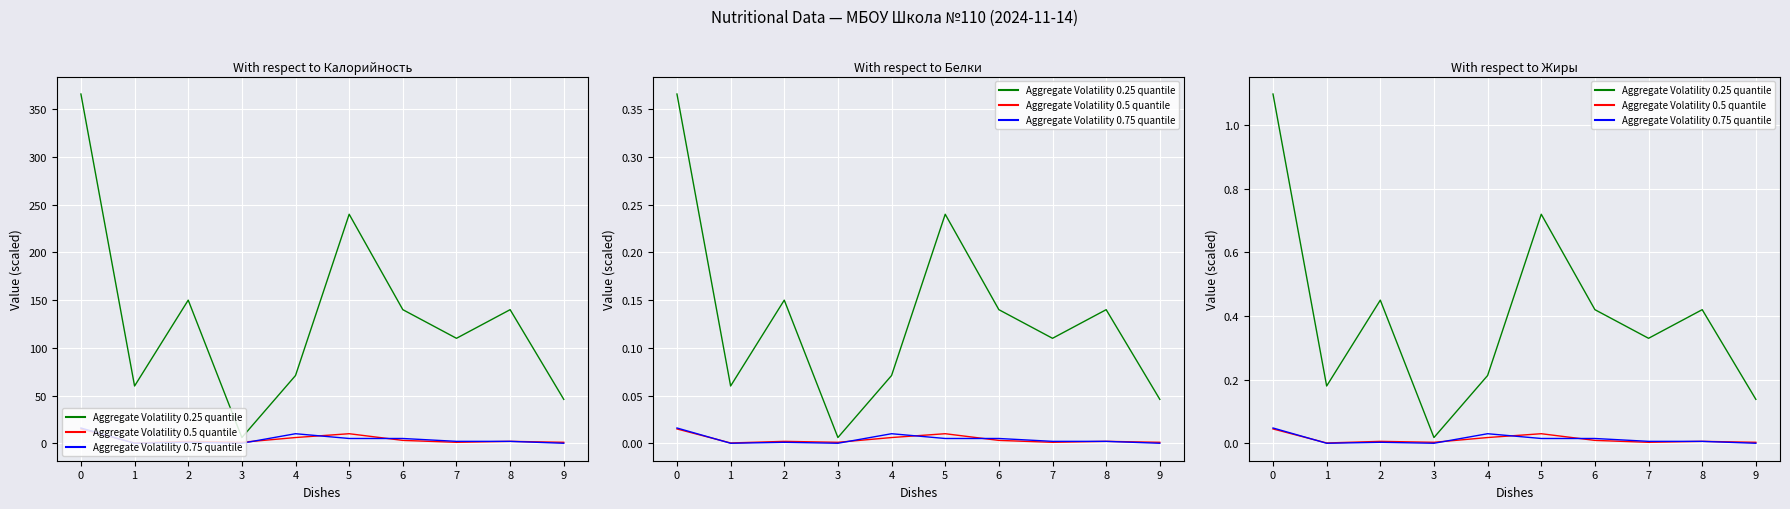

How many times do Aggregate Volatility 0.75 quantile and Aggregate Volatility 0.5 quantile cross each other?

4